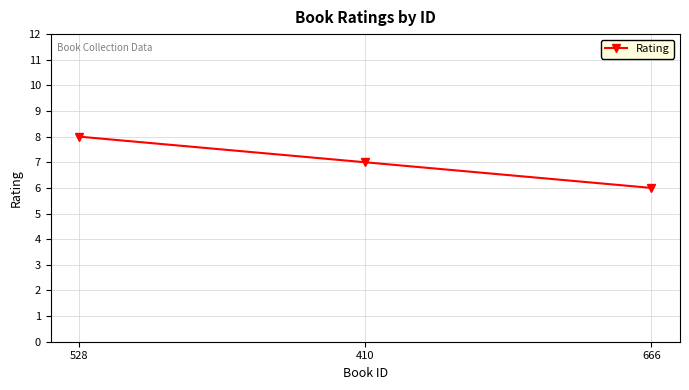

What is the change in value from 528 to 666?

-2